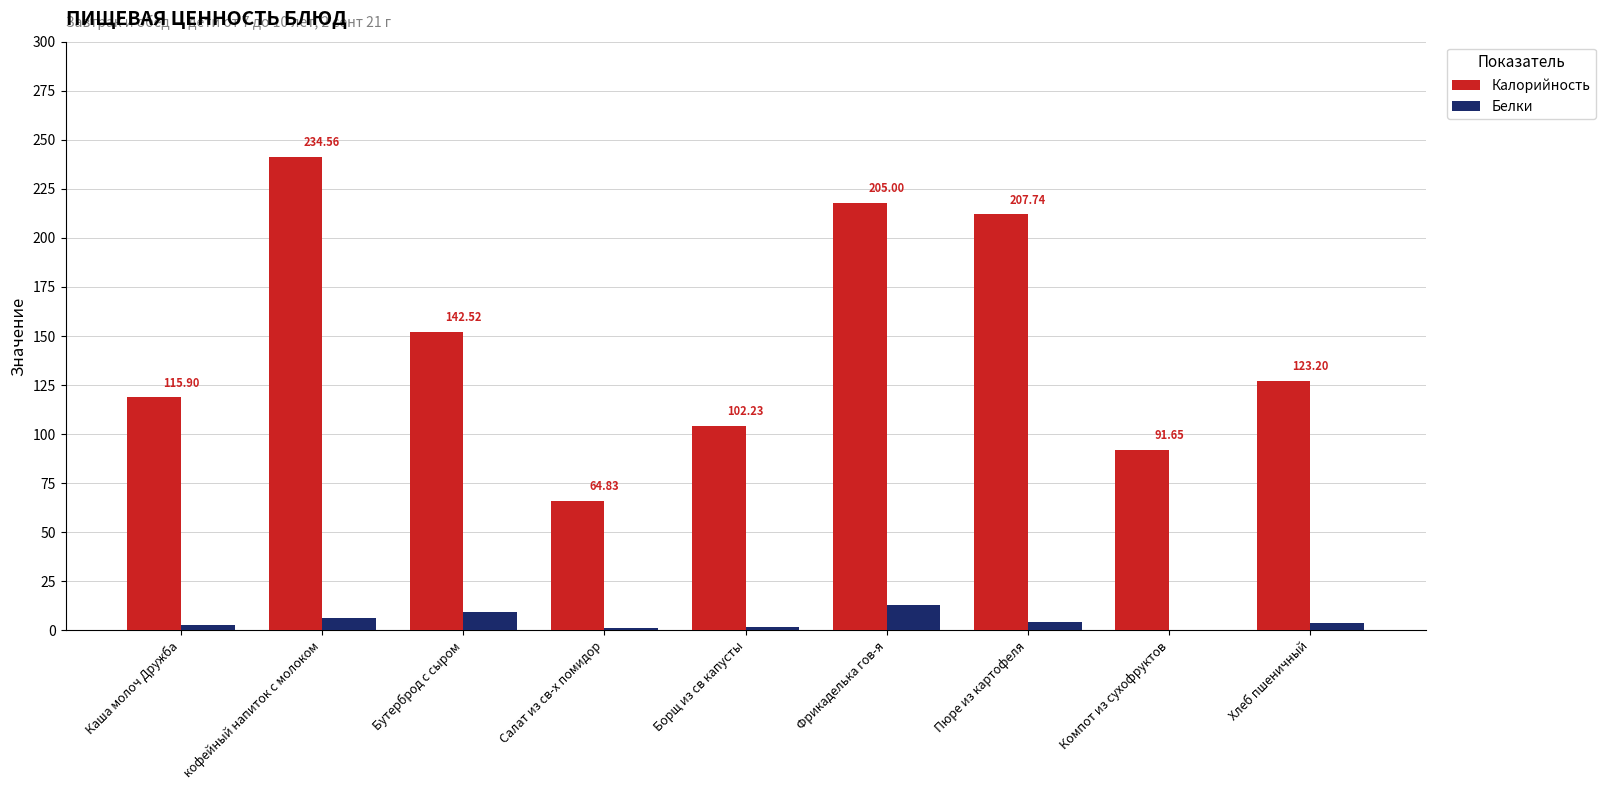

What position from the left is Салат из св-х помидор?

4